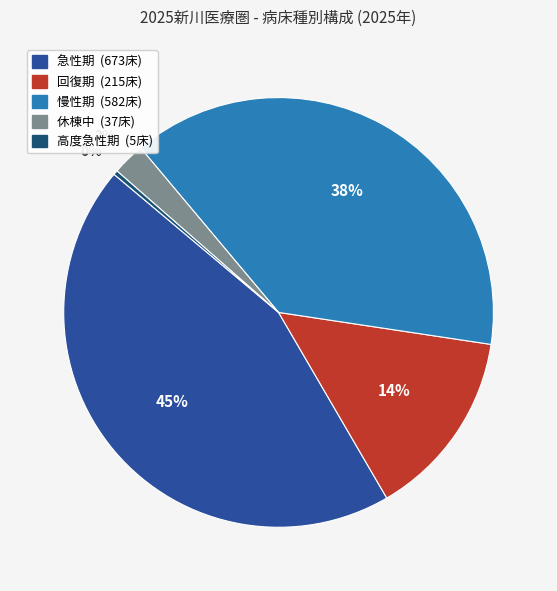

Do 休棟中 and 回復期 together represent more than half of the pie?

No